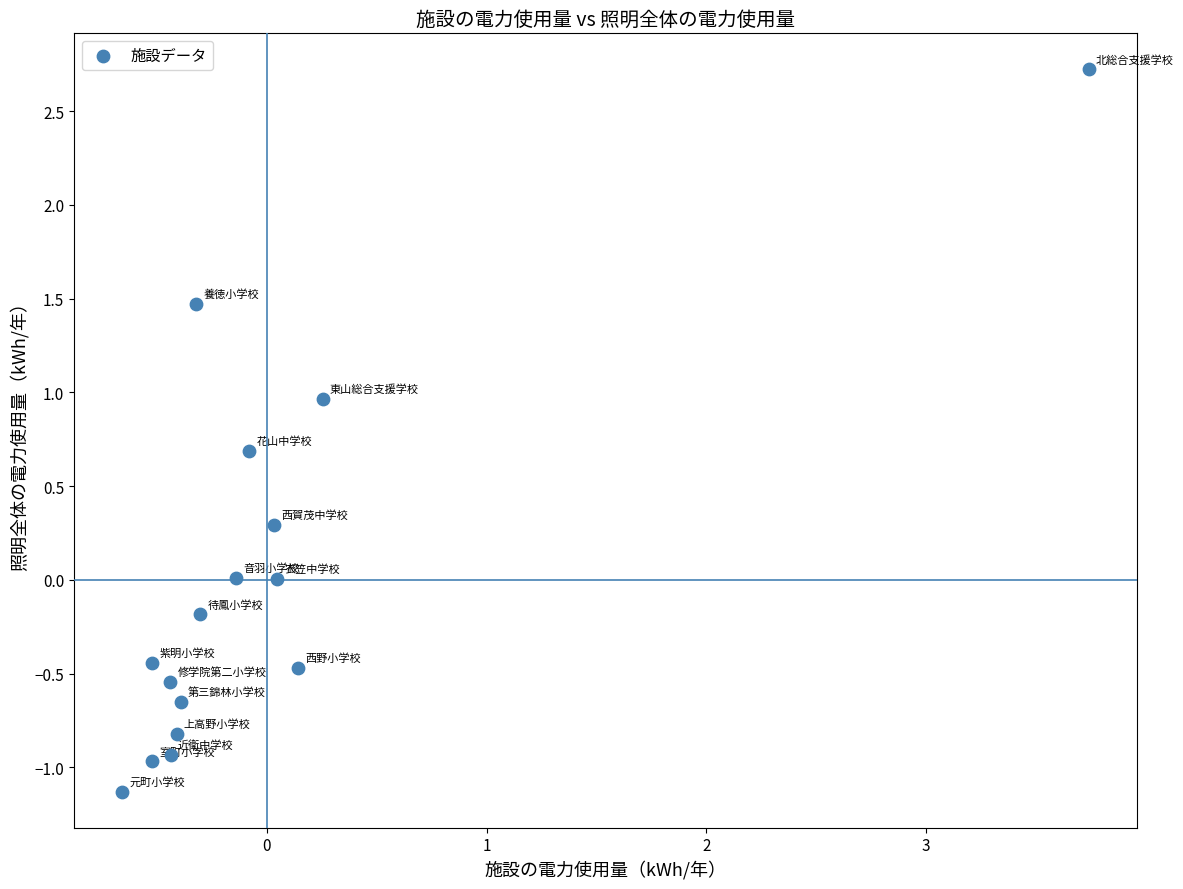

What is the range of Y values (max minus min)?

3.9